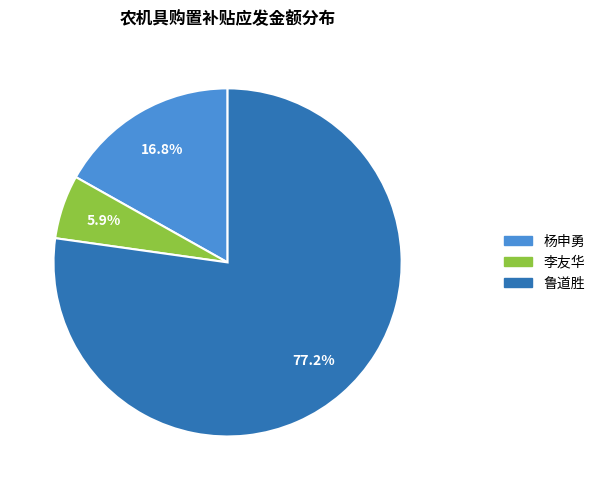

Approximately how many times larger is the value at 李友华 compared to 杨申勇?

0.4